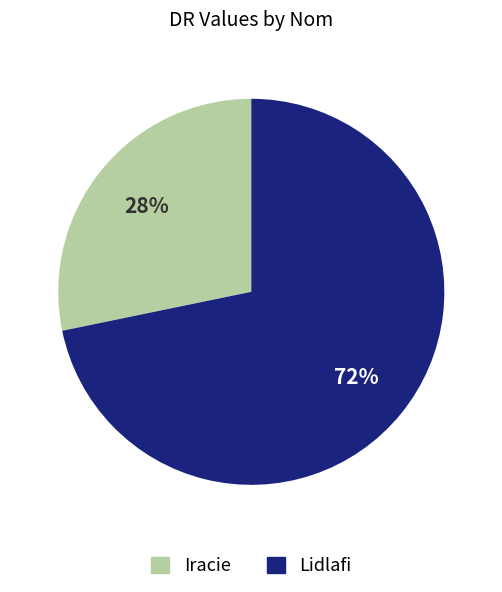

Does any single category account for the majority?

Yes